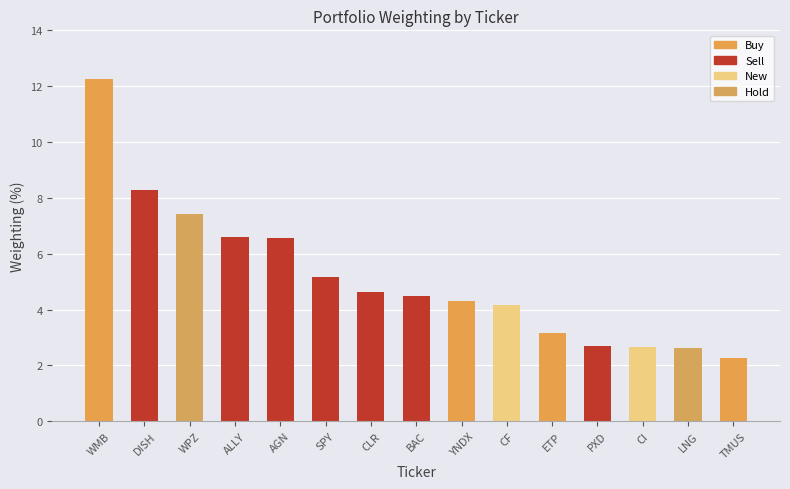

Which label corresponds to the largest value in the chart?

WMB